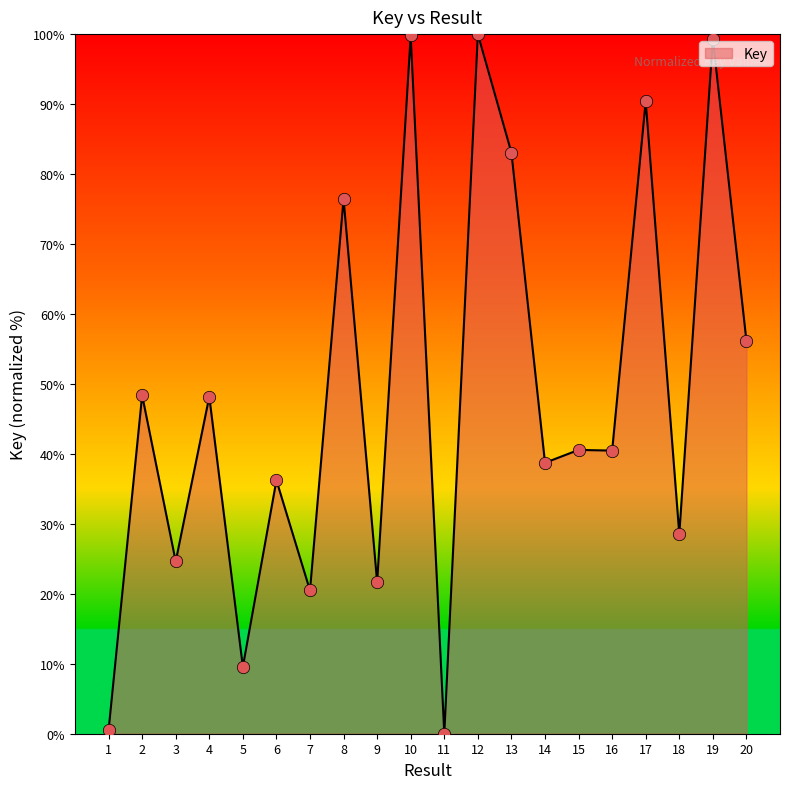

Approximately how many times larger is the value at 14 compared to 18?

1.4